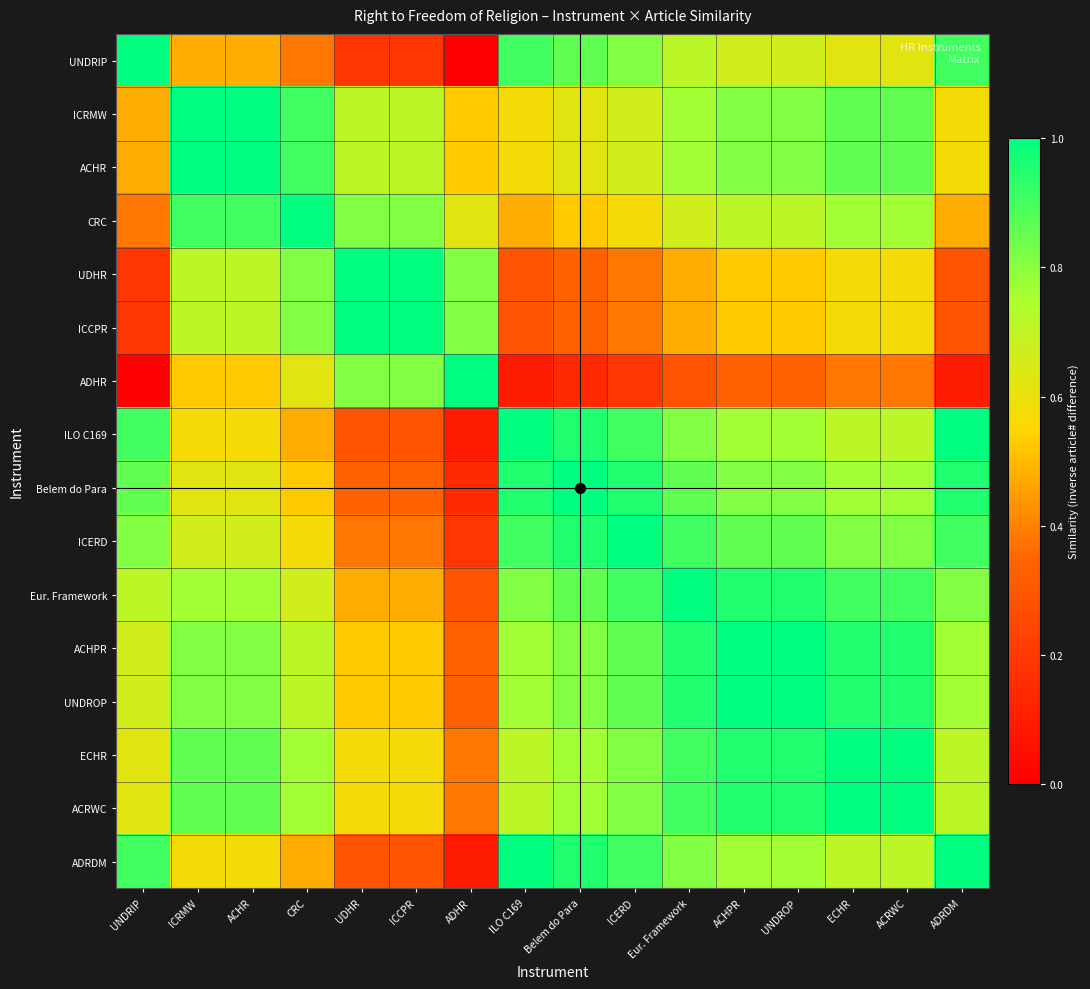

What is the spread (max minus min) of values at ECHR?

0.6